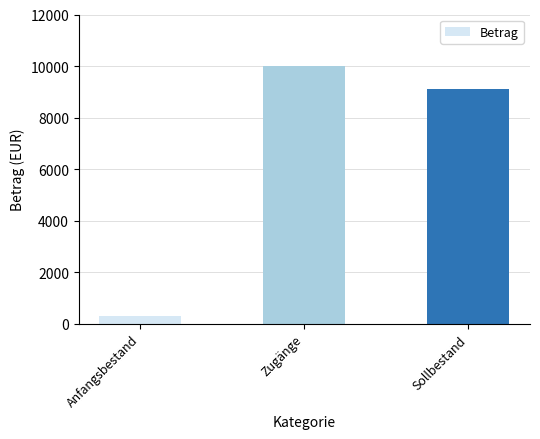

What is the smallest value displayed?

300